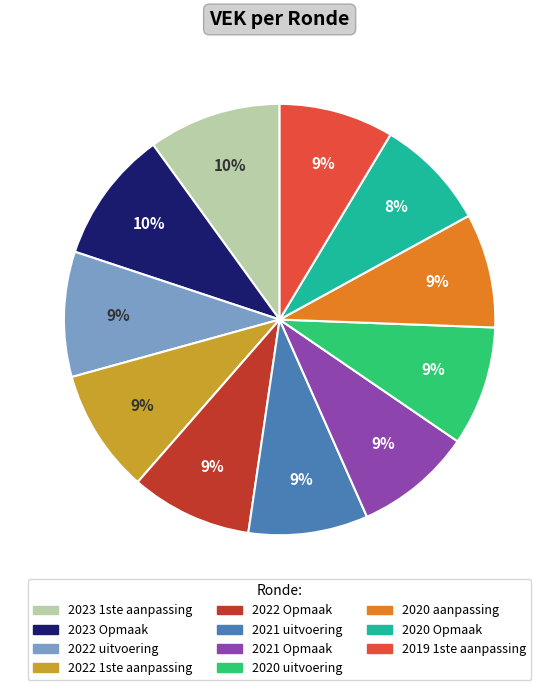

Does 2023 1ste aanpassing represent more than half of the total?

No